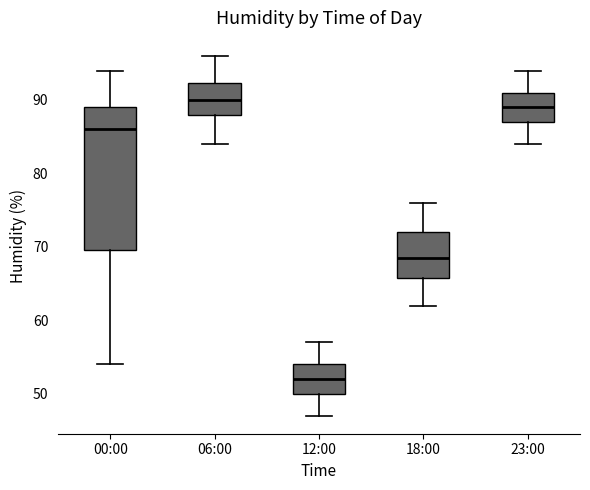

Which box's median line is the lowest?

12:00